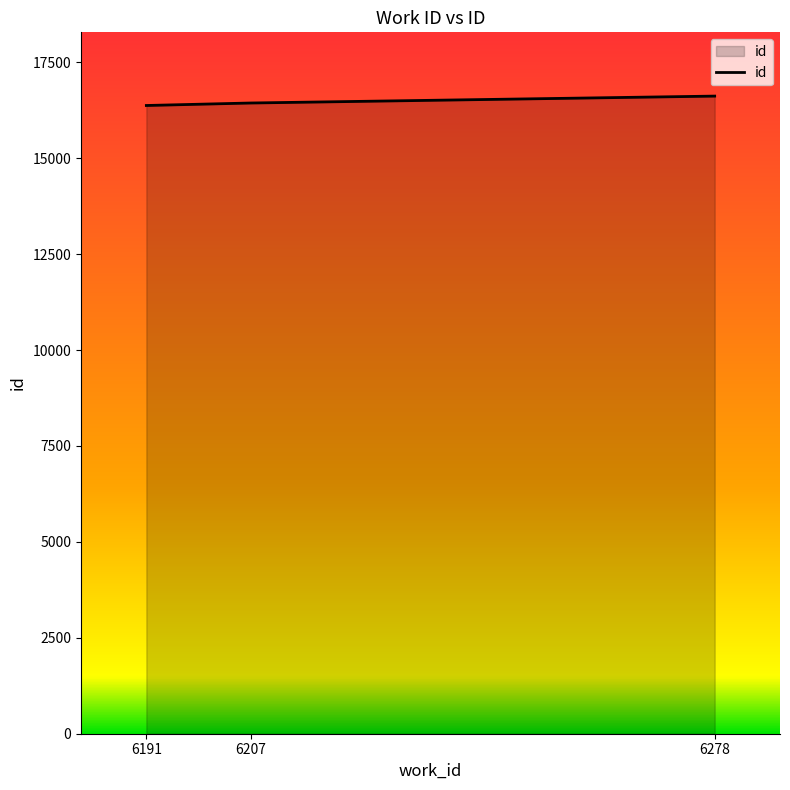

Count the values in the range 16372 to 16617.

3